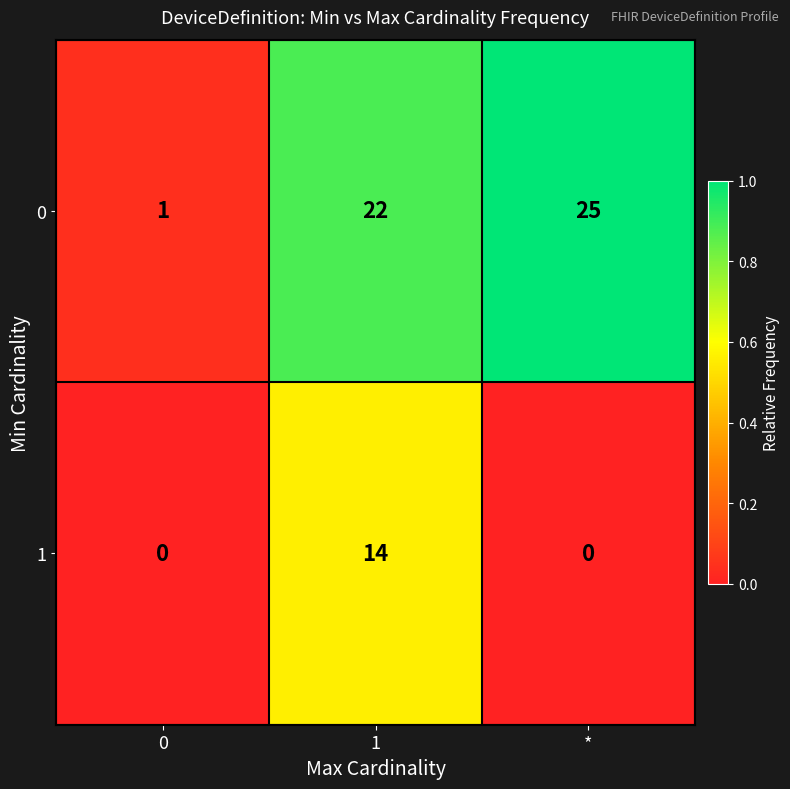

Reading left to right, transcribe all the data shown in this chart.

0: 0=1	1=22	*=25
1: 0=0	1=14	*=0